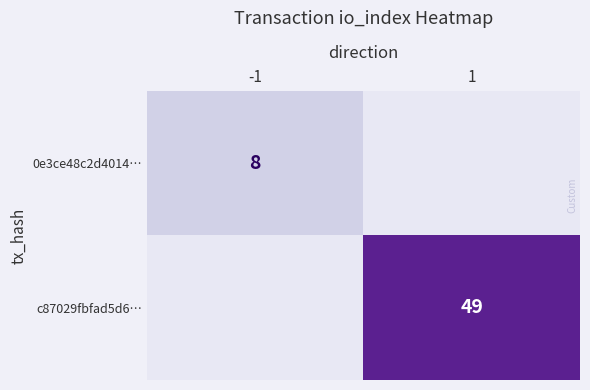

Is it true that 0e3ce48c2d4014… equals 8 at -1?

True